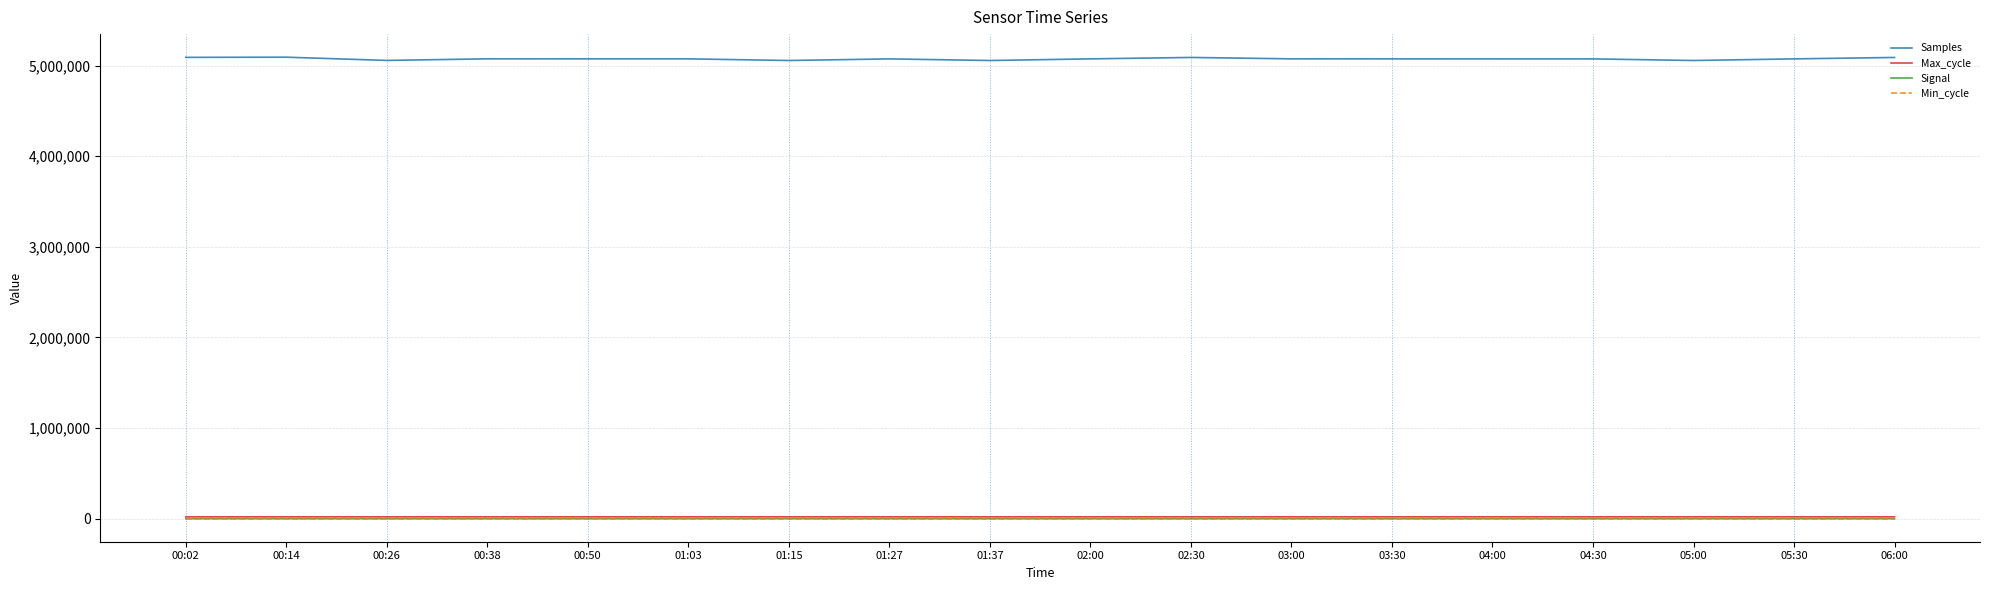

The Samples series shows 5073413 at 03:30. True or false?

True